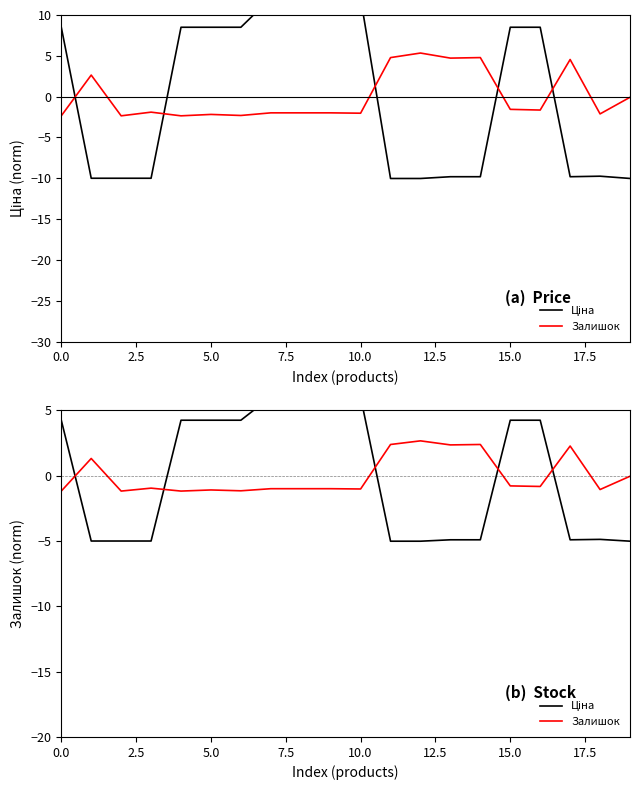

How many negative values does the Ціна series have?

10